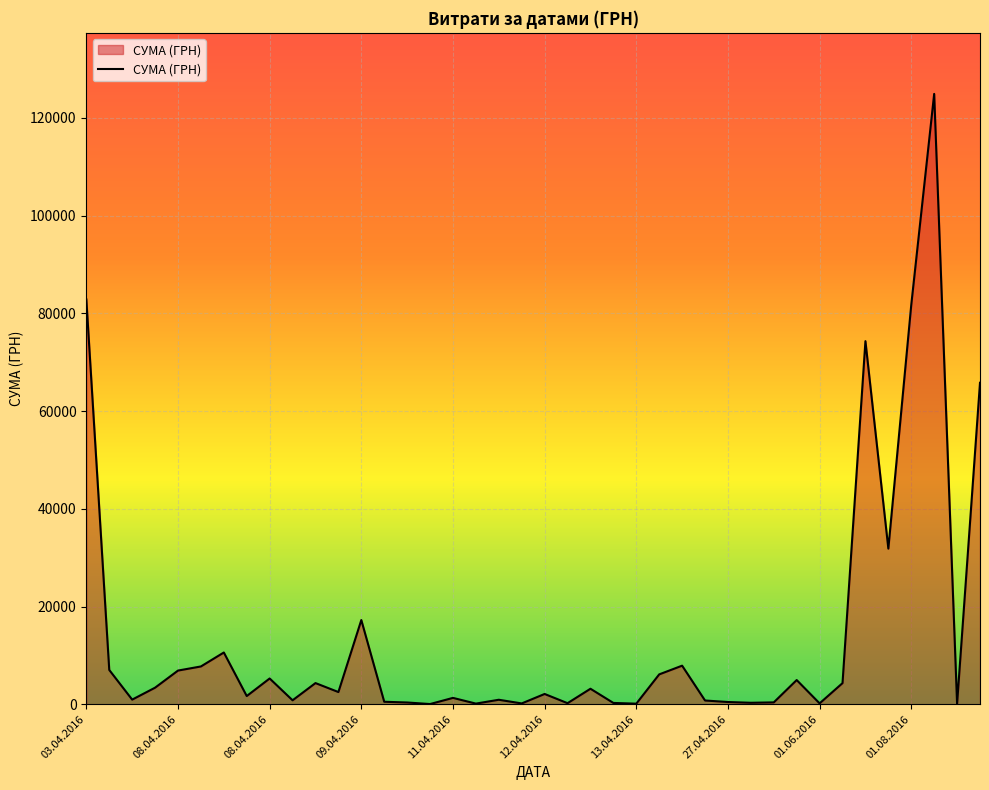

How many lines are shown in the chart?

1